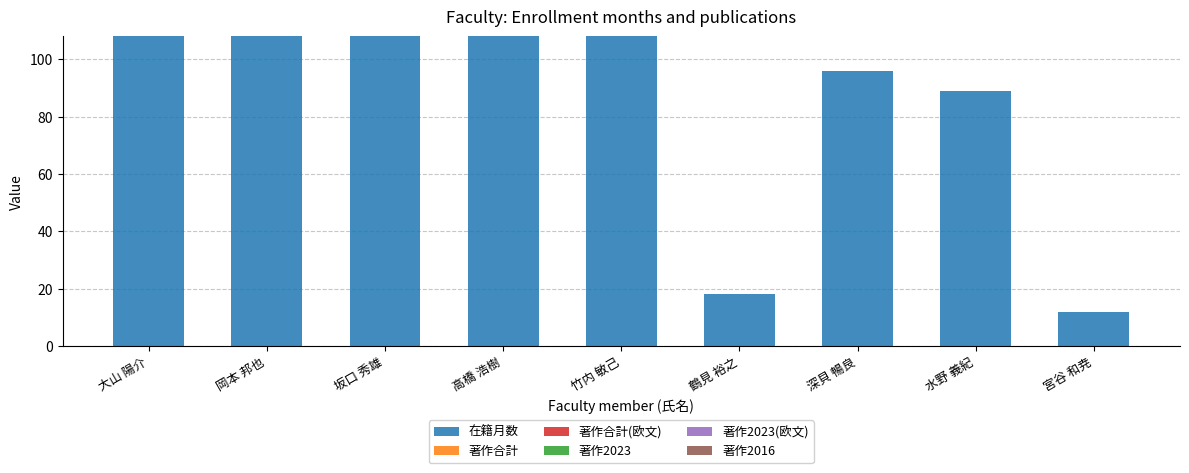

What is the ratio of the value at 坂口 秀雄 to the value at 深貝 暢良?

1.1